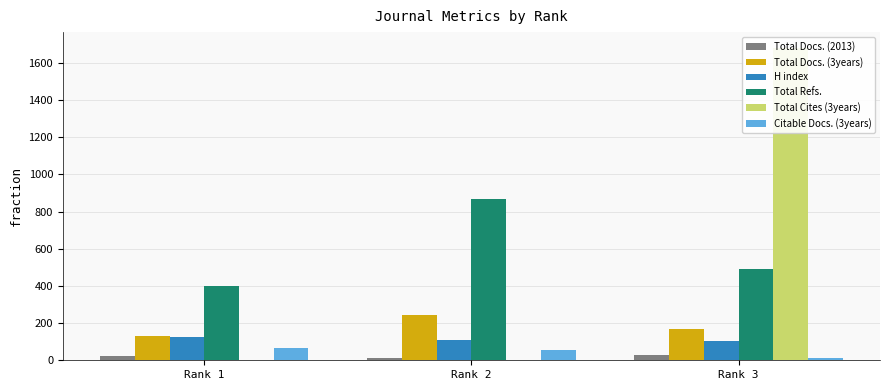

Which category has the highest value in the Total Refs. series?

Rank 2